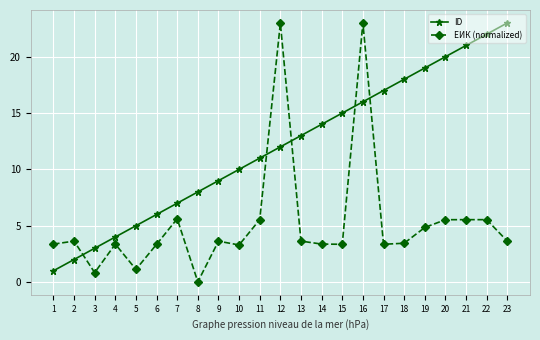

How many data points in ЕИК (normalized) are less than 3?

3